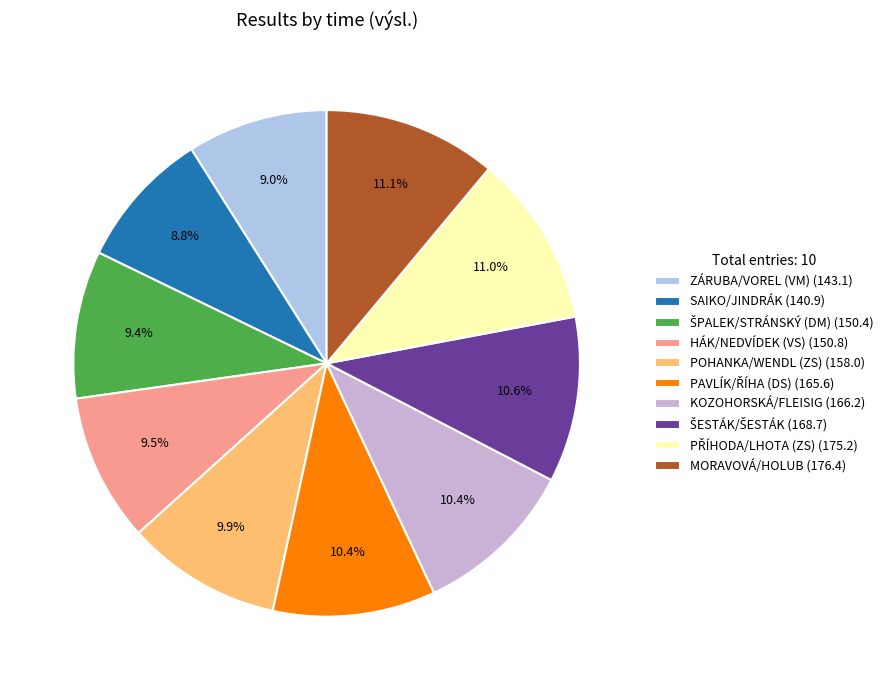

Does ŠESTÁK/ŠESTÁK represent more than half of the total?

No